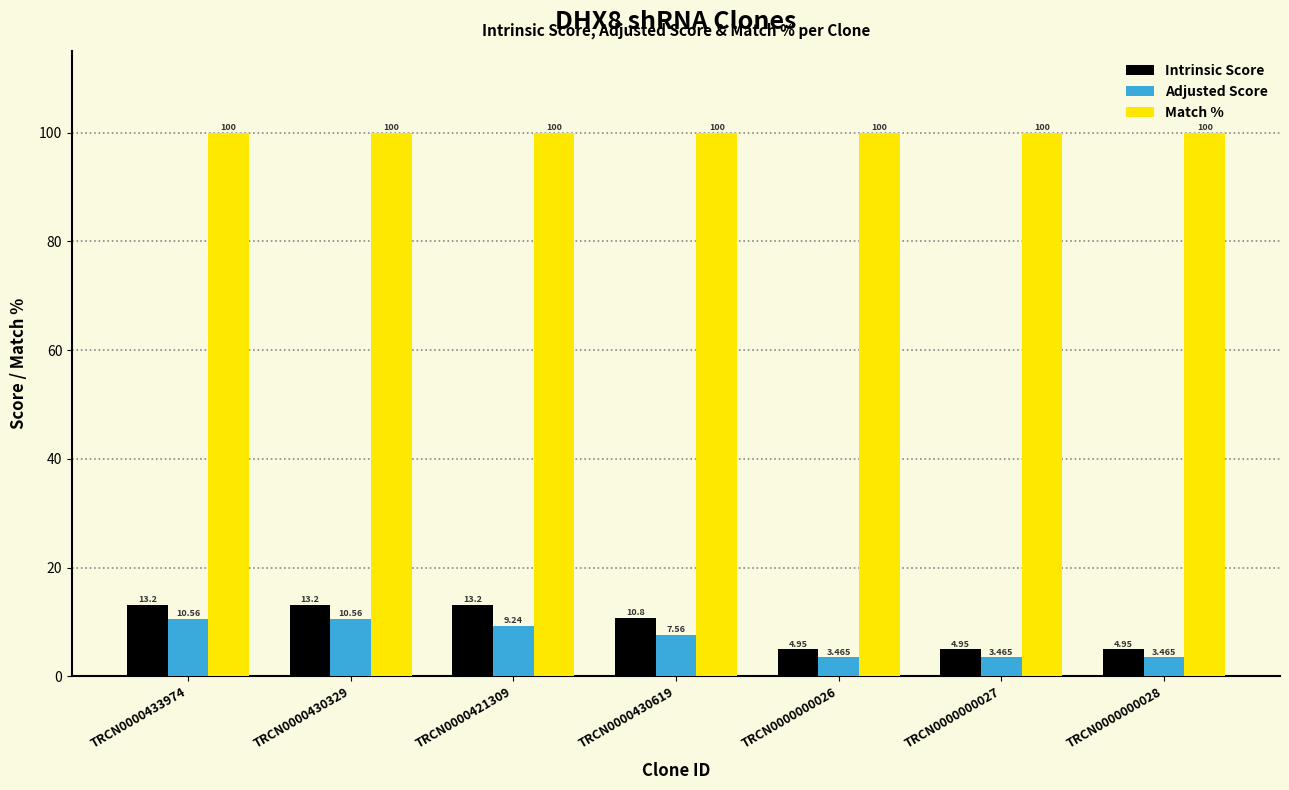

At TRCN0000430329, list the series in order from largest to smallest.

Match %, Intrinsic Score, Adjusted Score